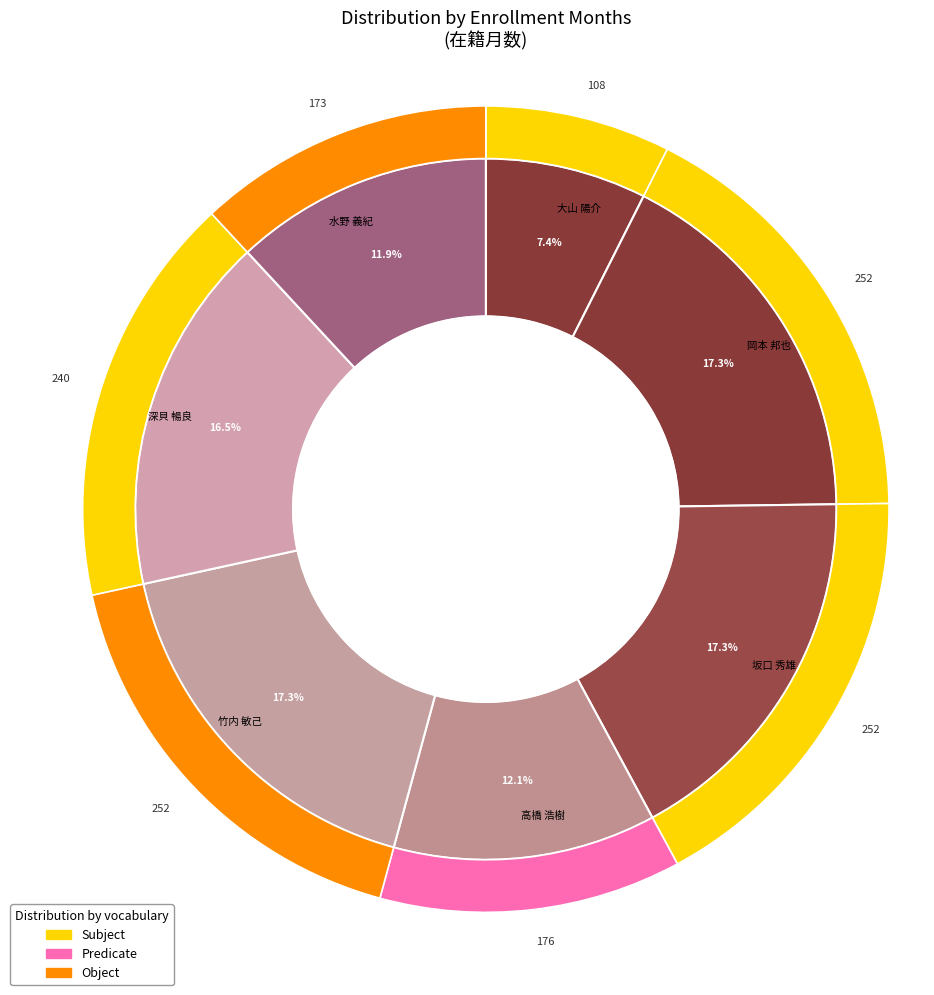

Do 岡本 邦也 and 竹内 敏己 together represent more than half of the pie?

No